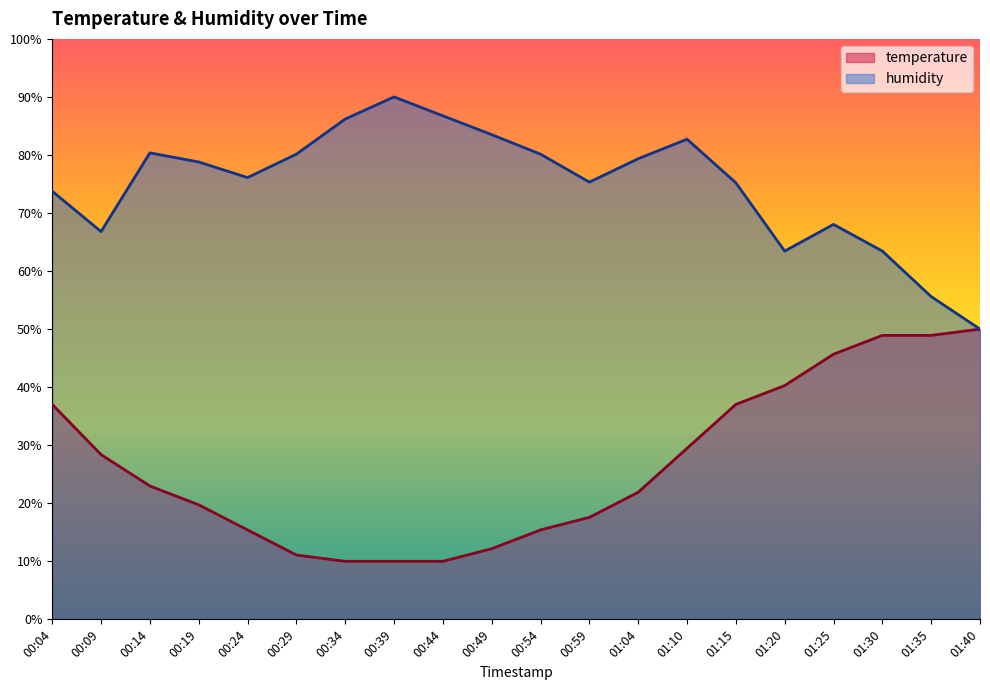

Reading right to left, what are all the values shown in this chart?

temperature: 01:40=50.0	01:35=48.9	01:30=48.9	01:25=45.7	01:20=40.3	01:15=37.0	01:10=29.5	01:04=21.9	00:59=17.6	00:54=15.4	00:49=12.2	00:44=10.0	00:39=10.0	00:34=10.0	00:29=11.1	00:24=15.4	00:19=19.7	00:14=23.0	00:09=28.4	00:04=37.0
humidity: 01:40=50.0	01:35=55.6	01:30=63.4	01:25=68.0	01:20=63.4	01:15=75.2	01:10=82.7	01:04=79.4	00:59=75.3	00:54=80.1	00:49=83.5	00:44=86.8	00:39=90.0	00:34=86.2	00:29=80.1	00:24=76.1	00:19=78.8	00:14=80.4	00:09=66.8	00:04=73.8